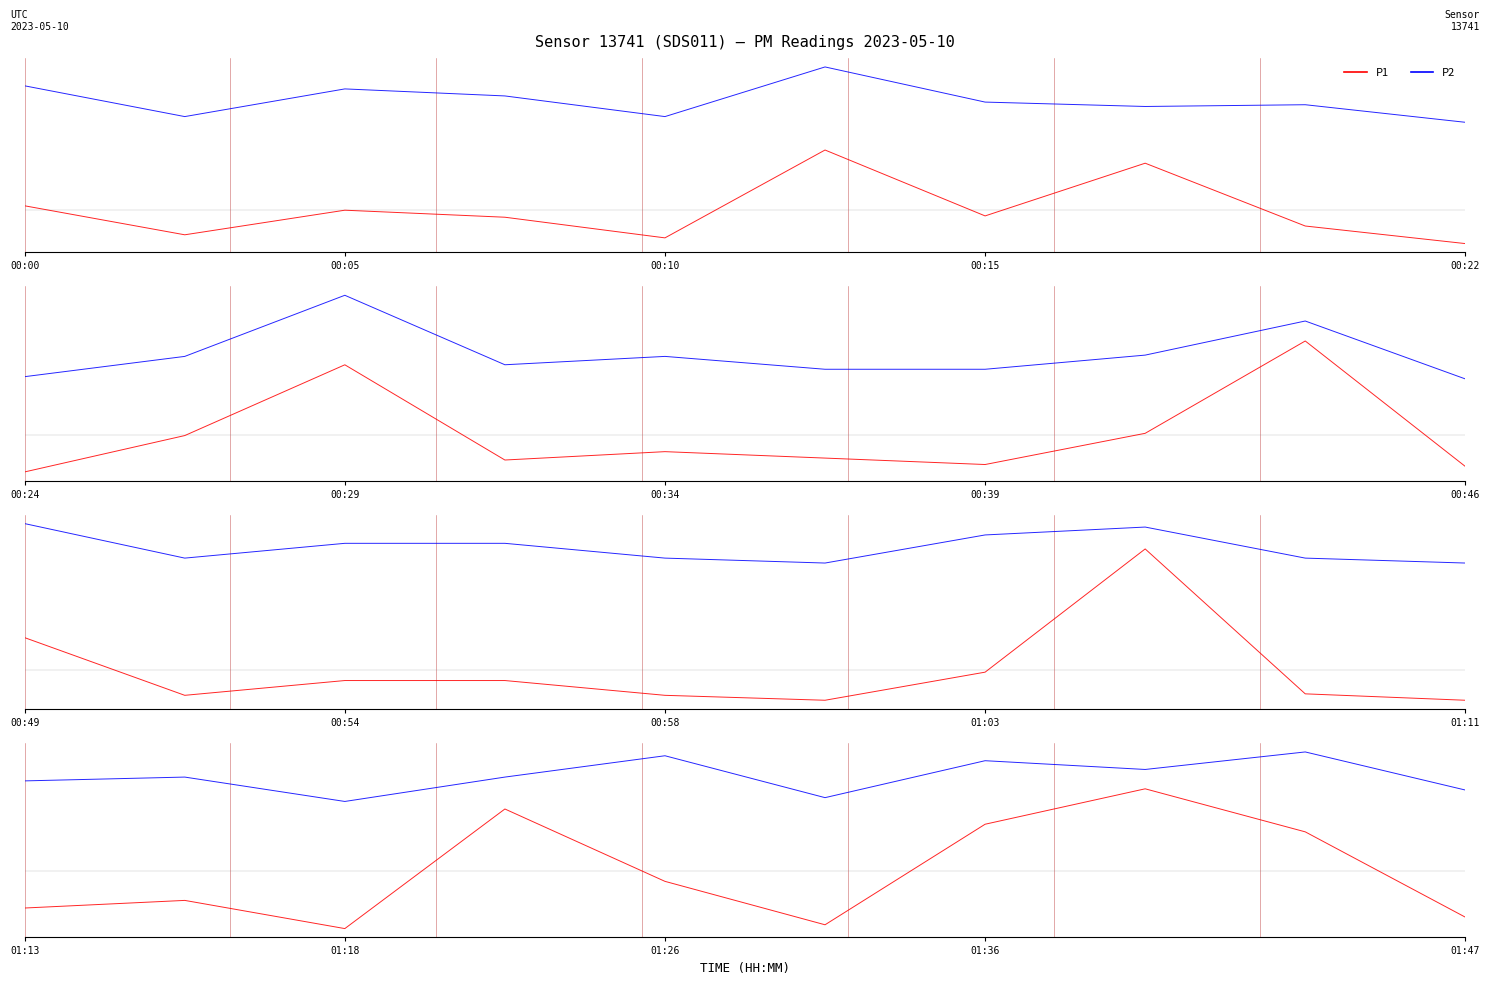

True or false: P1 has a value of -0.6 at 00:10.

True